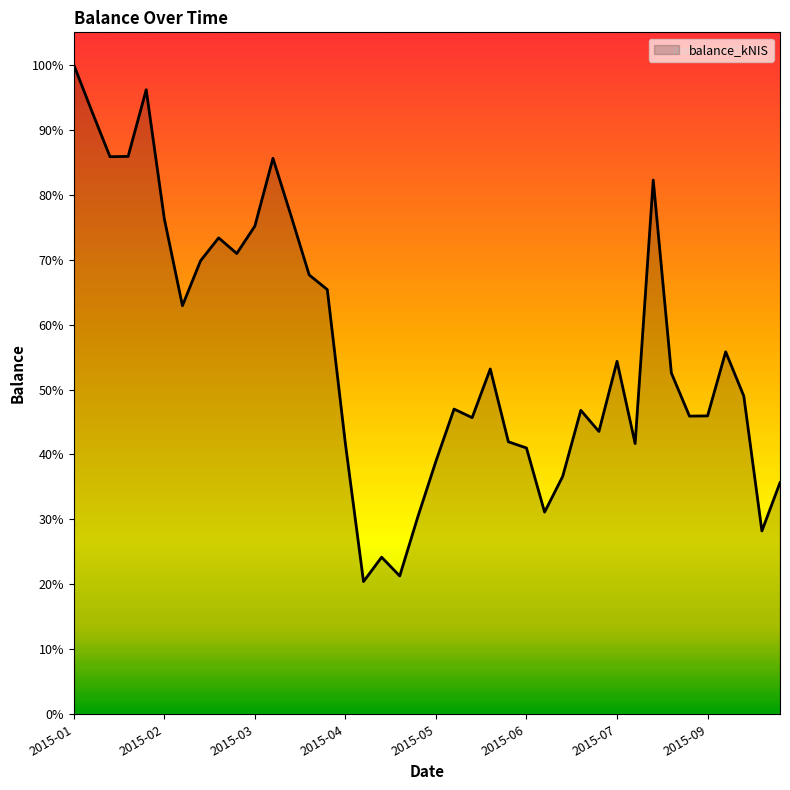

What is the label of the 30th point from the left?

2015-07-23